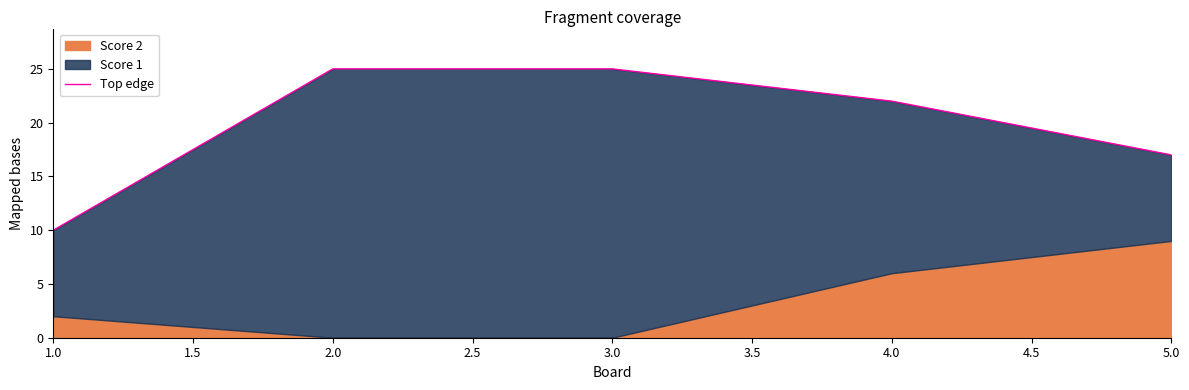

What is the average value?

20